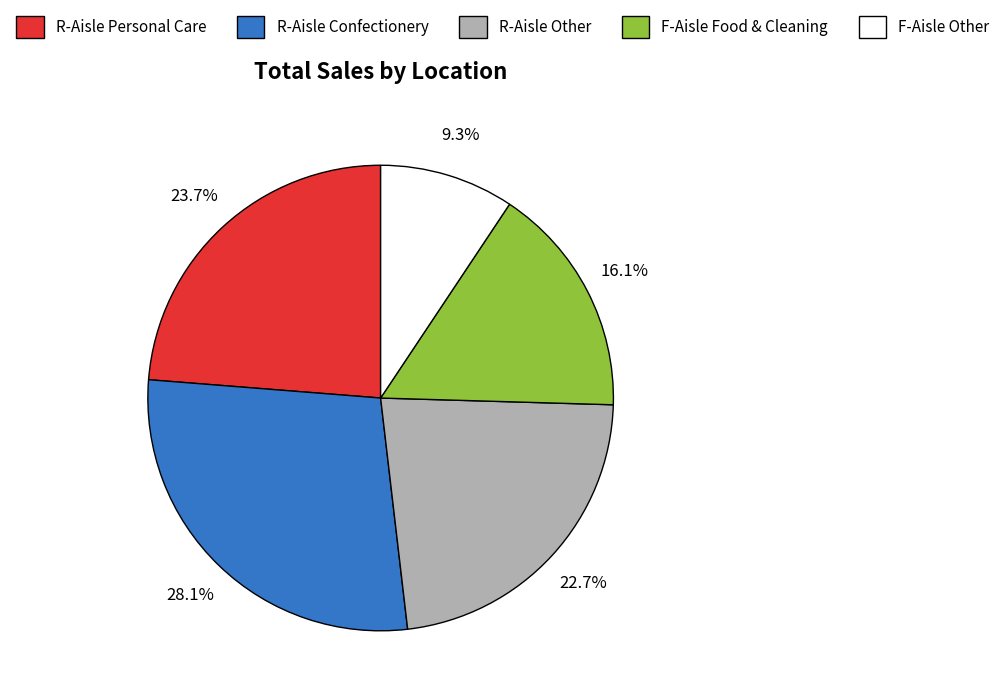

Combined, do F-Aisle Other and F-Aisle Food & Cleaning account for over 50%?

No